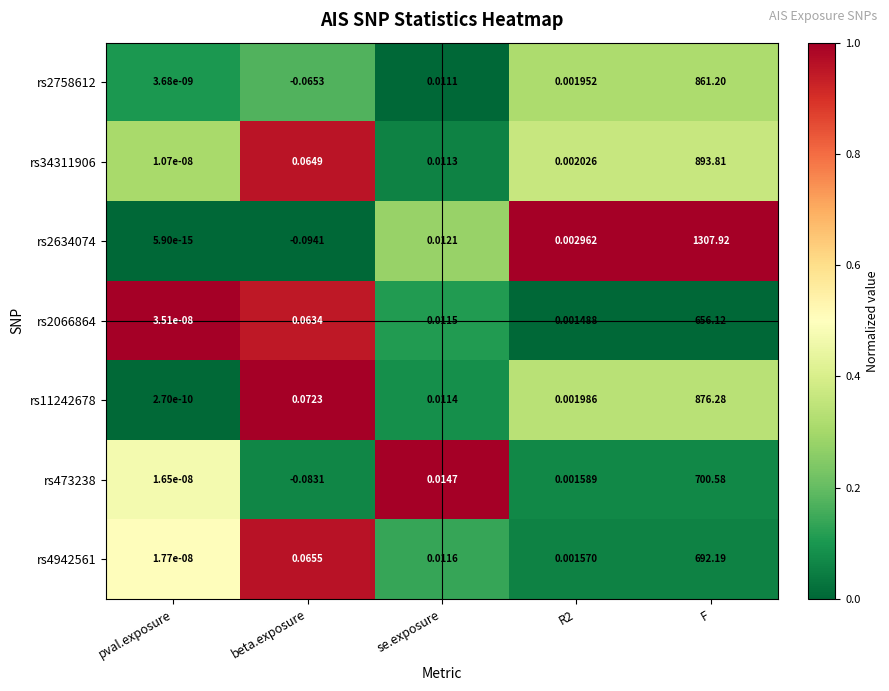

What is the spread (max minus min) of values at F?

651.8